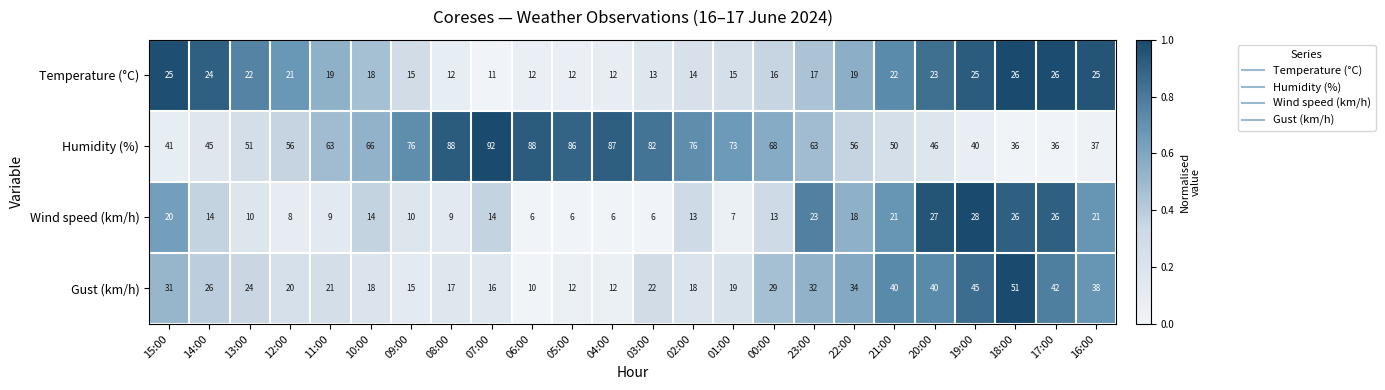

How many distinct data groups are displayed?

4